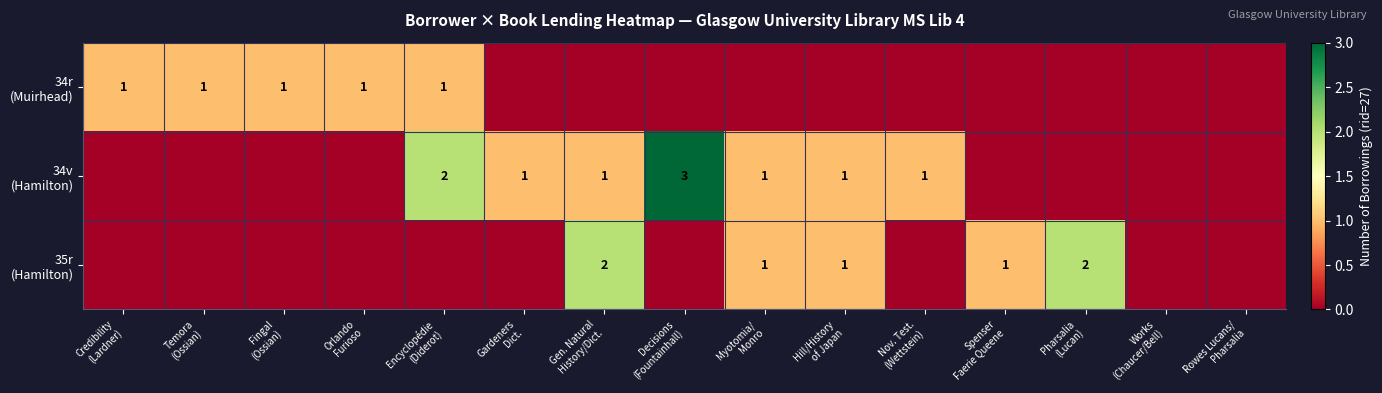

What is the difference between the second highest and second lowest values in the 34r (Muirhead) series?

1